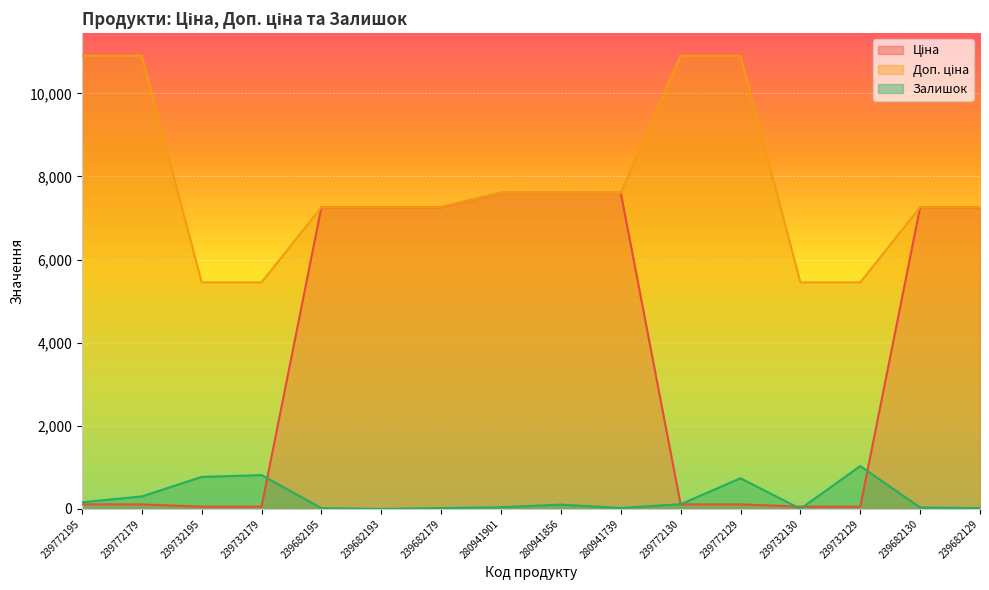

How many values in the Ціна series exceed 7258?

8